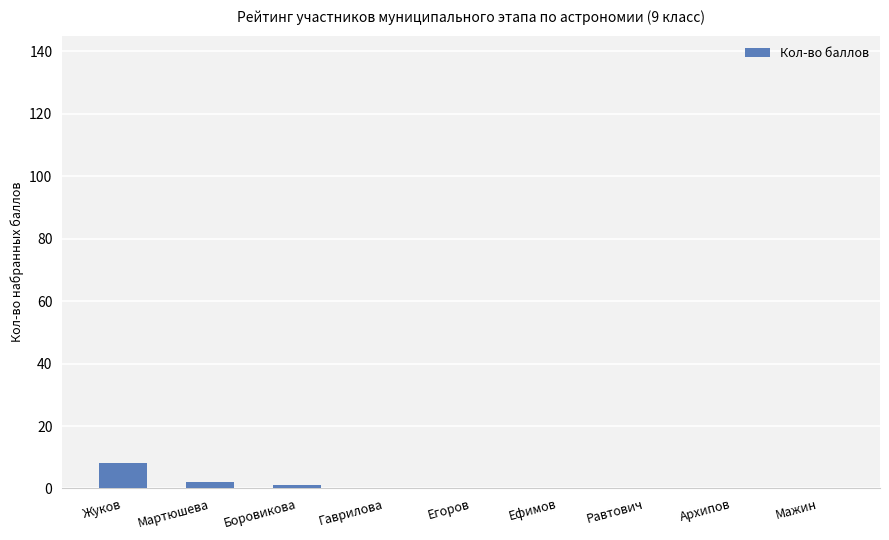

What is the greatest value displayed?

8